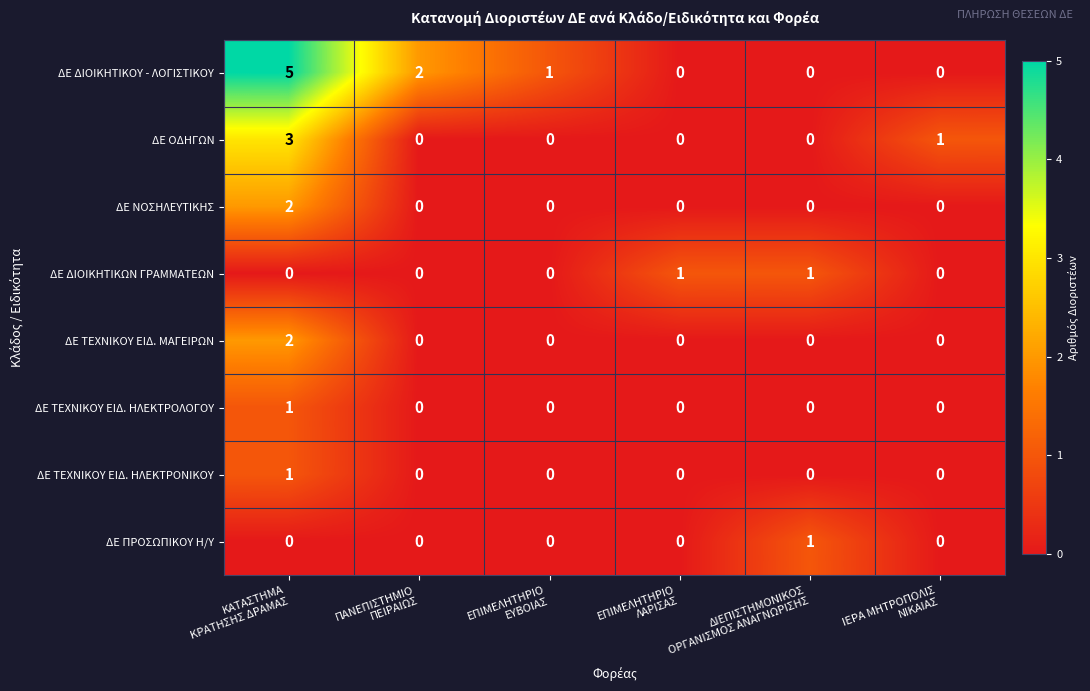

What is the difference between the maximum and second lowest values in the ΔΕ ΔΙΟΙΚΗΤΙΚΟΥ - ΛΟΓΙΣΤΙΚΟΥ series?

5